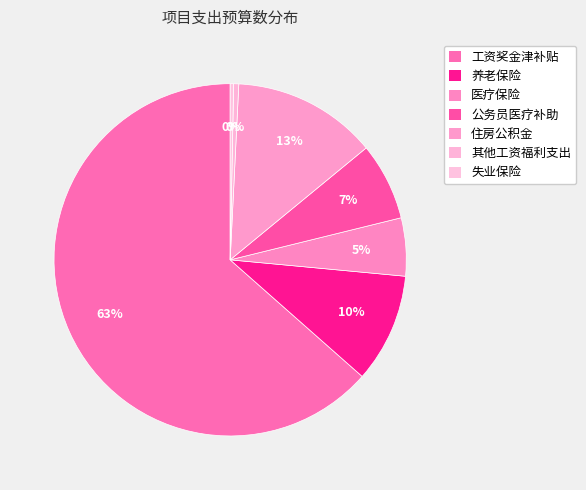

What percentage is the 住房公积金 slice, to the nearest percent?

13%